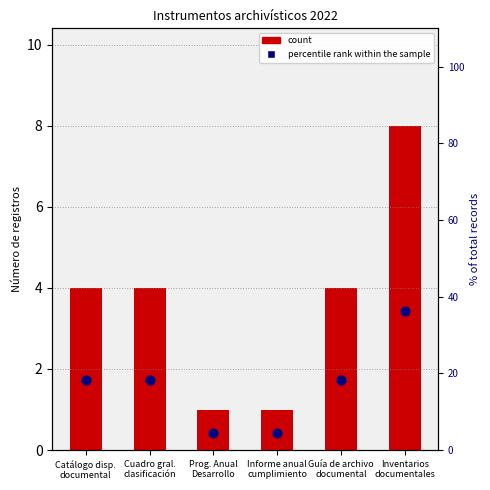

Which series has the largest total across all categories?

percentile rank within the sample